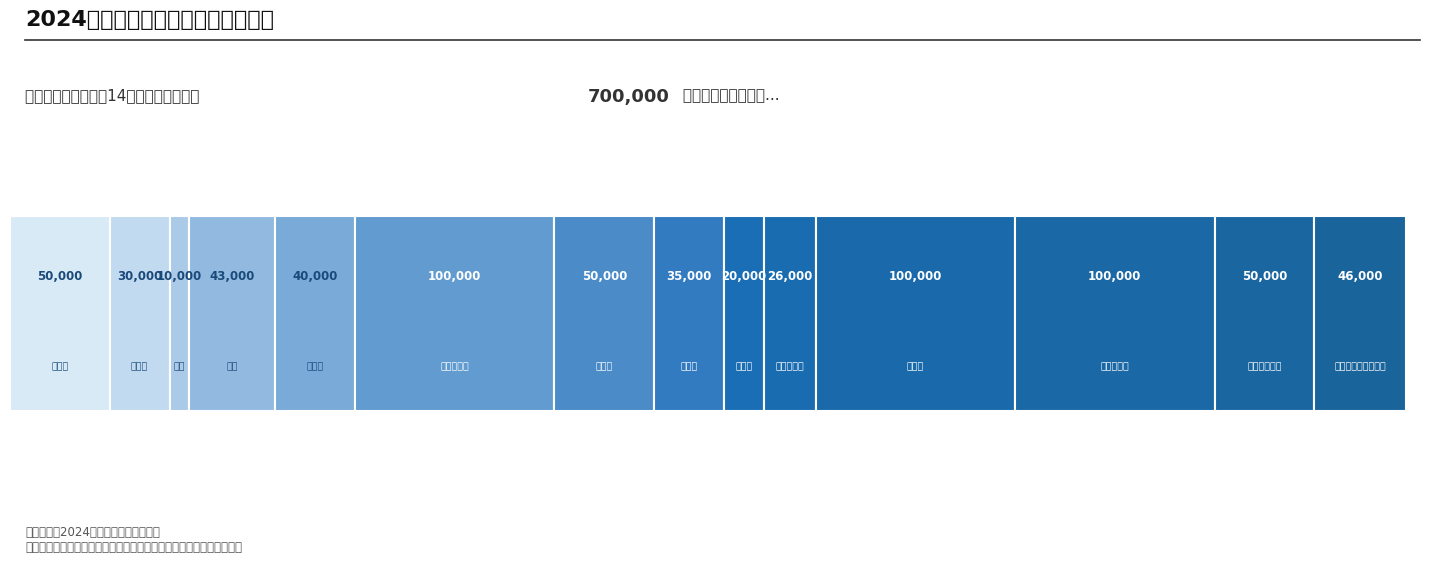

The value at 其他交通费用 is 67123. True or false?

False